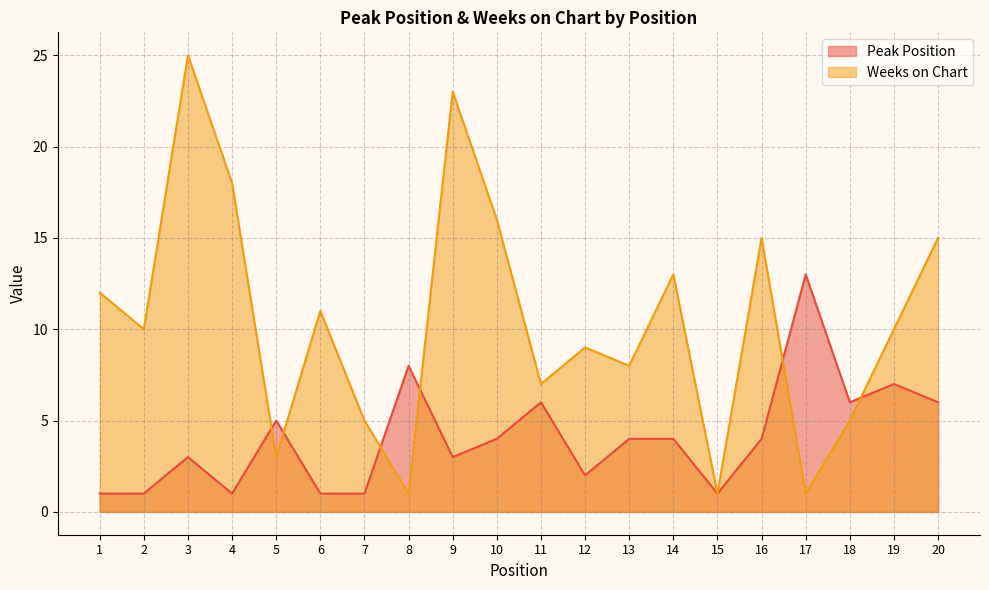

Reading right to left, what are all the values shown in this chart?

Peak Position: 6	7	6	13	4	1	4	4	2	6	4	3	8	1	1	5	1	3	1	1
Weeks on Chart: 15	10	5	1	15	1	13	8	9	7	16	23	1	5	11	3	18	25	10	12